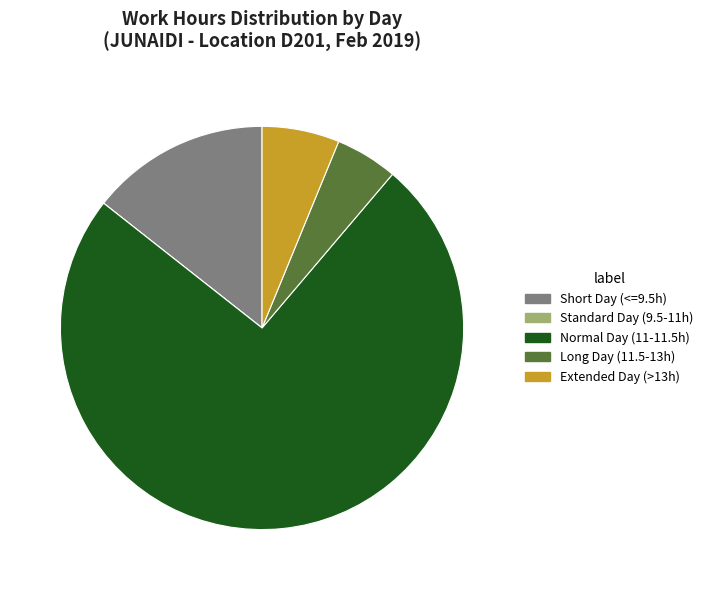

Combined, do Extended Day (>13h) and Long Day (11.5-13h) account for over 50%?

No